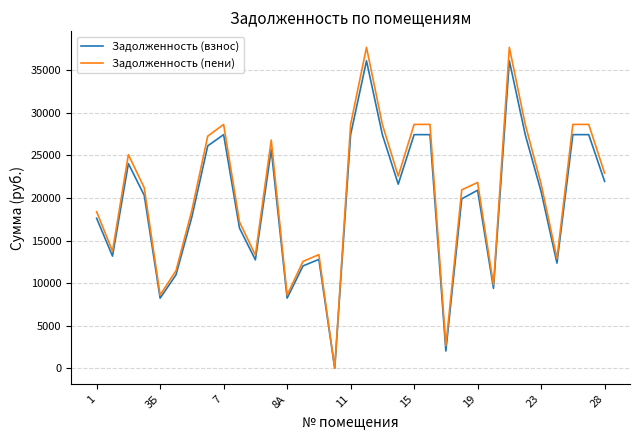

Which series has the widest spread of values?

Задолженность (пени)